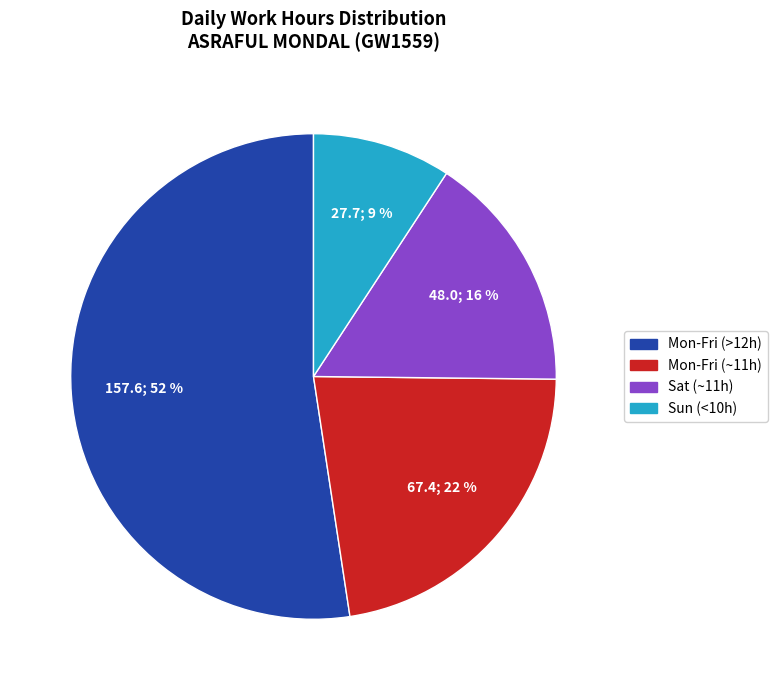

To the nearest percent, what is the difference between the largest and smallest slice percentages?

43%